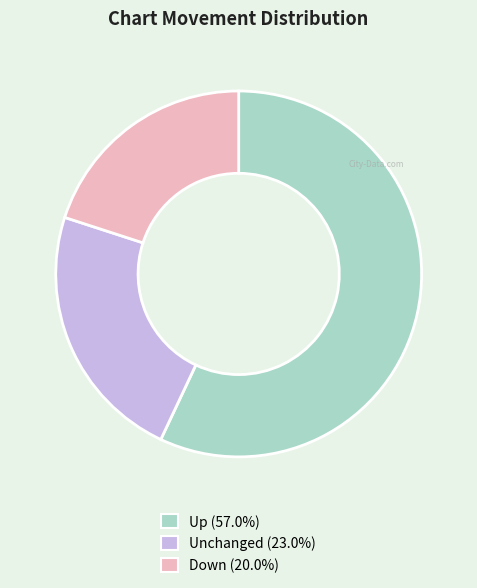

Is there any slice that represents more than half of the pie?

Yes